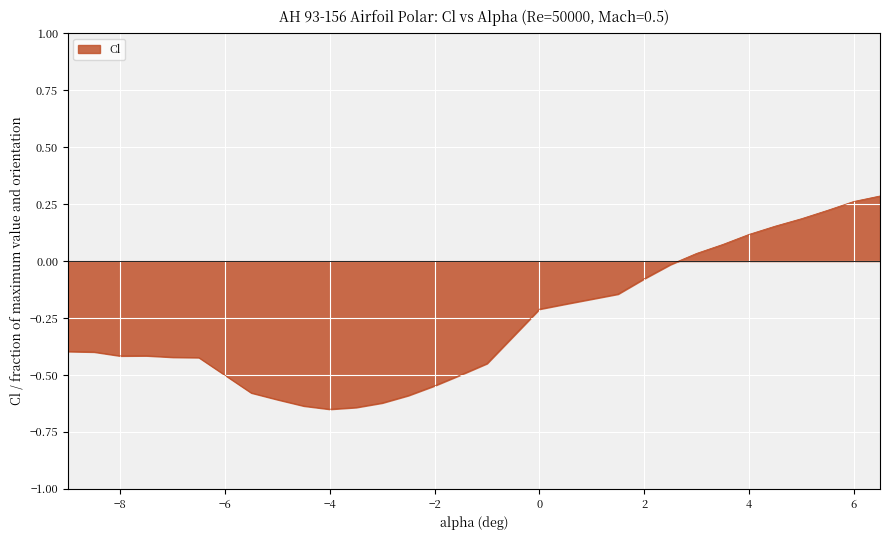

What is the difference between the maximum and minimum values?

0.9